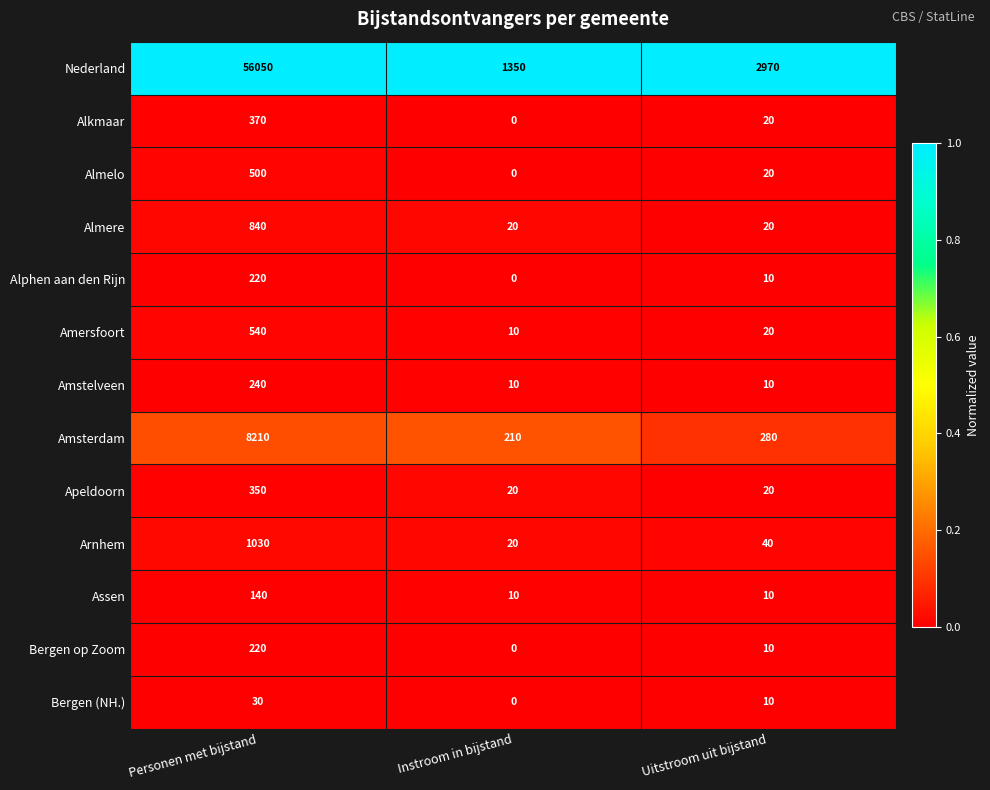

Between Personen met bijstand and Uitstroom uit bijstand, which series saw the biggest shift?

Nederland